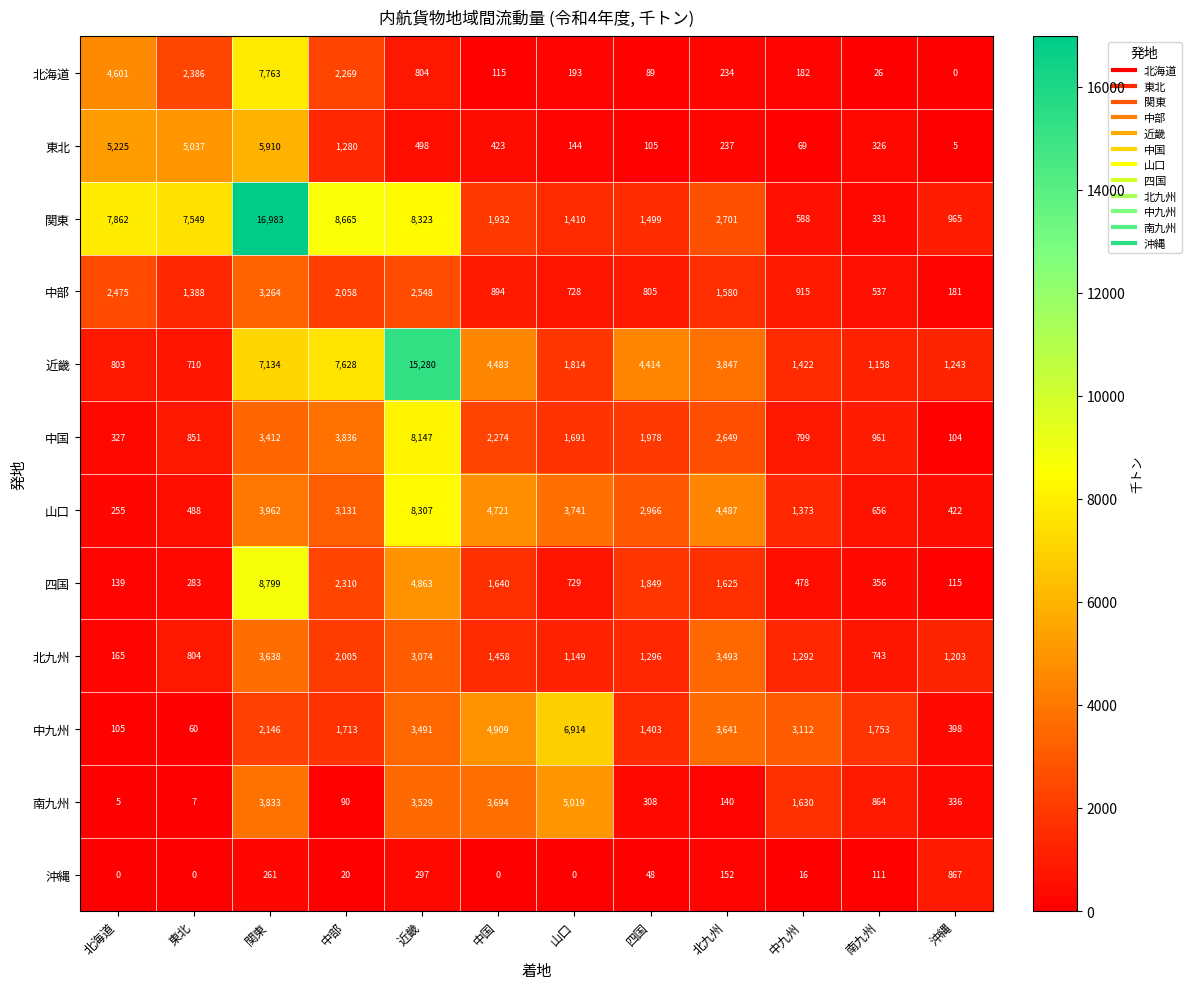

What is the sum of the 北九州 values at 中九州 and 中部?

3297